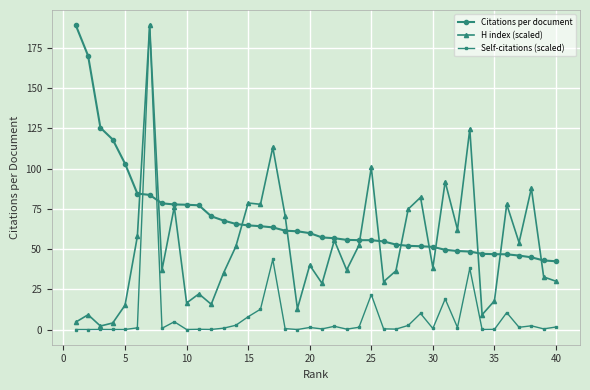

List the series in order of their overall mean, lowest first.

Self-citations (scaled), H index (scaled), Citations per document